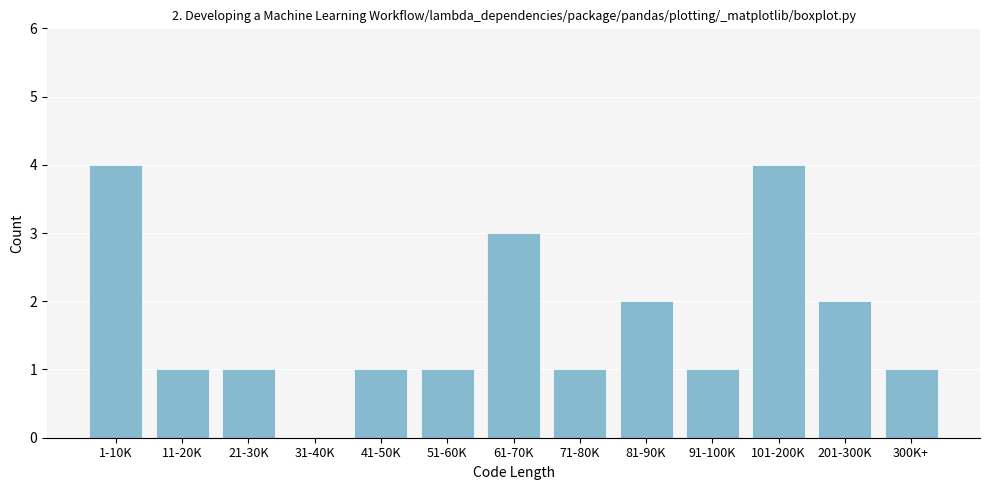

Reading left to right, what are all the values shown in this chart?

1-10K=4	11-20K=1	21-30K=1	31-40K=0	41-50K=1	51-60K=1	61-70K=3	71-80K=1	81-90K=2	91-100K=1	101-200K=4	201-300K=2	300K+=1